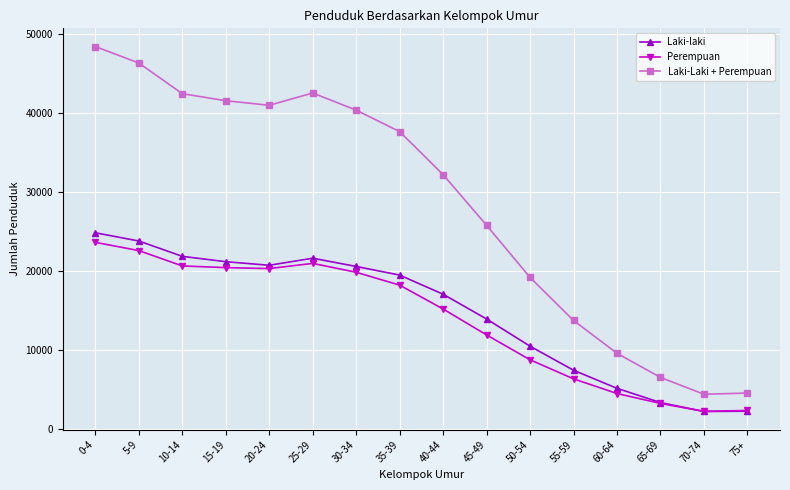

True or false: Laki-Laki + Perempuan and Laki-laki cross at least once.

False